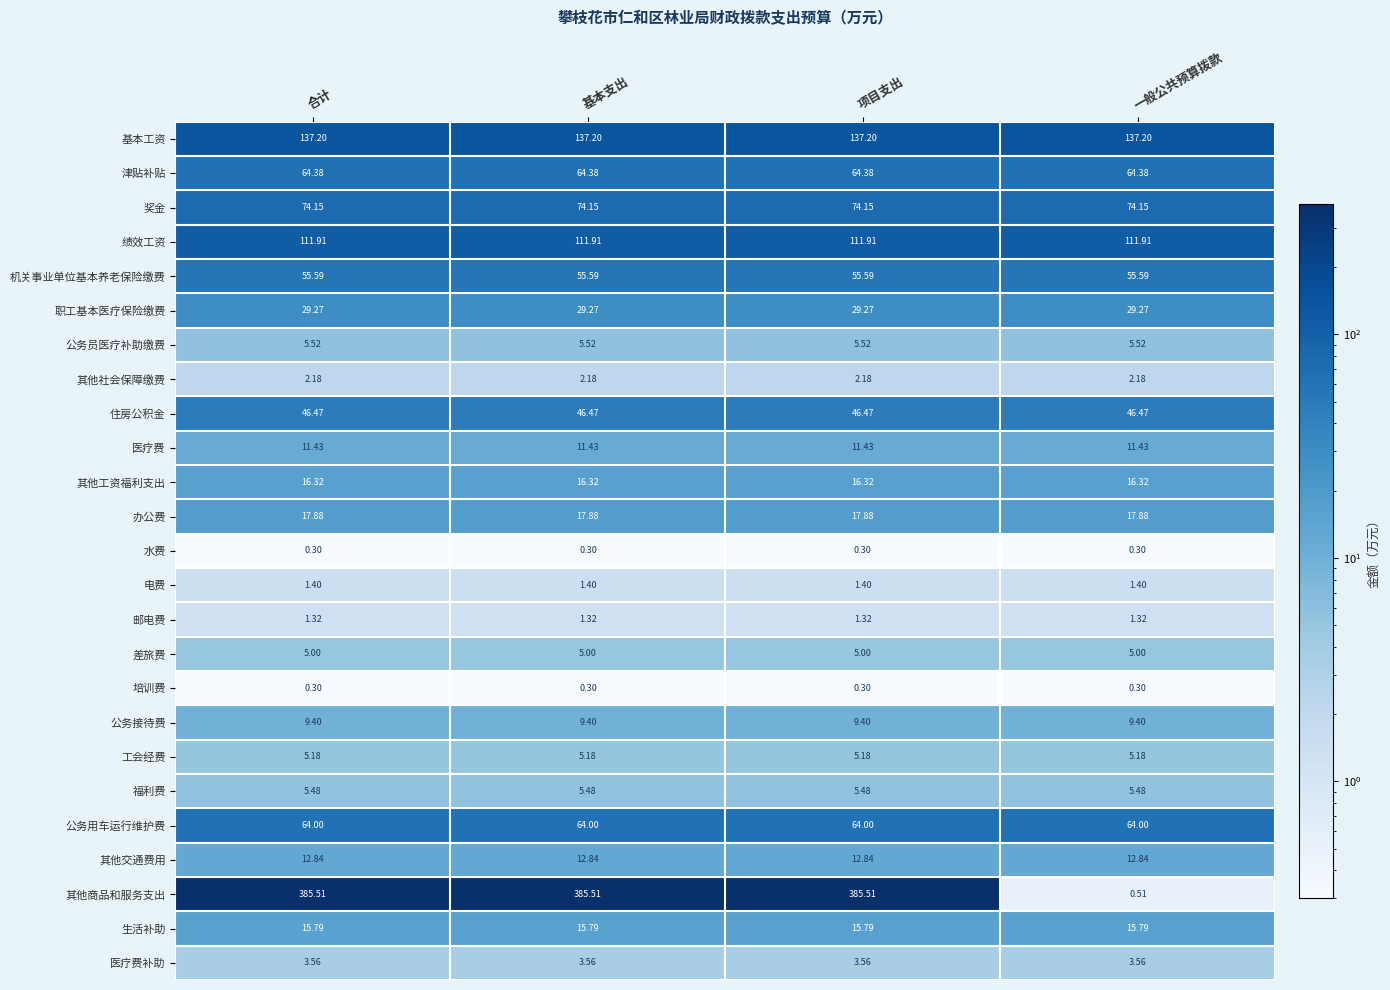

What is the difference between the highest and lowest values at 一般公共预算拨款?

136.9